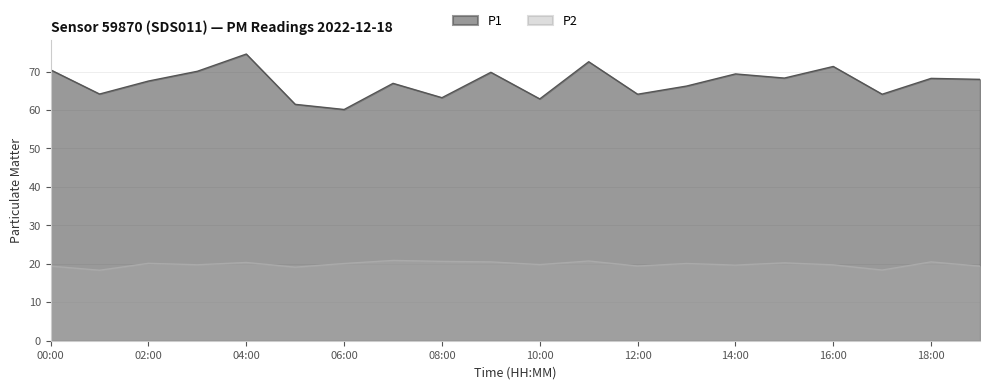

What is the difference between the maximum and minimum values in the P1 series?

14.4